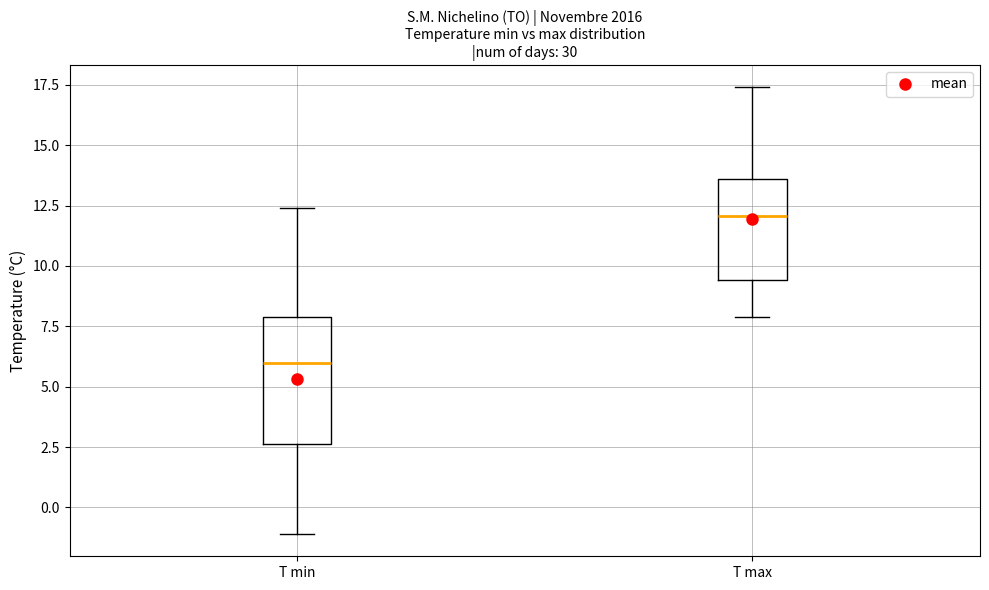

Where does the median line of the box for T max sit on the y-axis? The values are not printed on the chart, so give them approximately, as read against the axis.

12.0